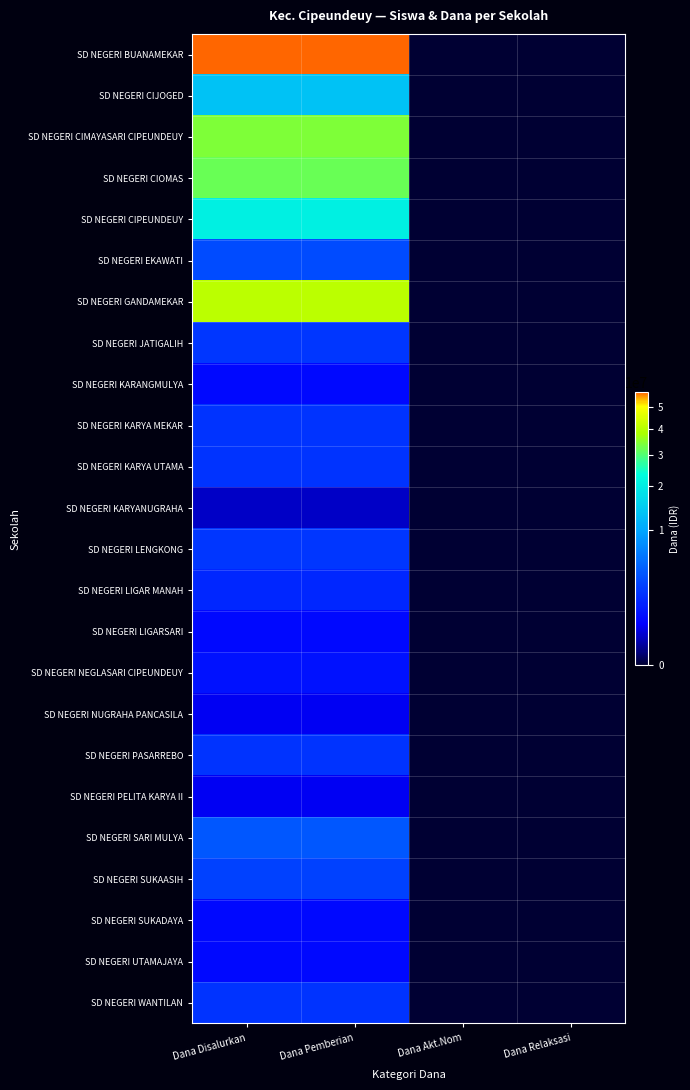

Between Dana Disalurkan and Dana Pemberian, which is larger?

Dana Disalurkan